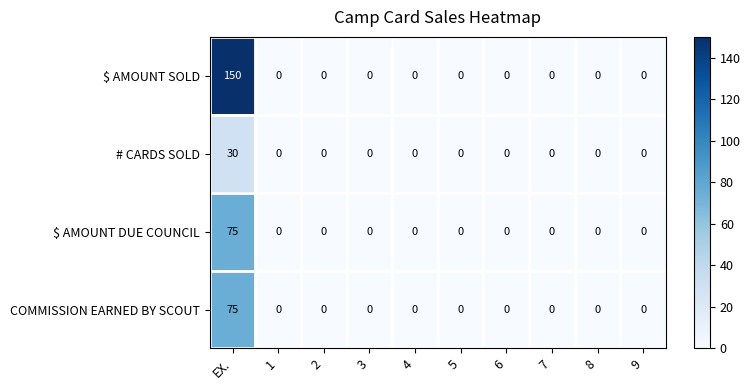

Is it true that COMMISSION EARNED BY SCOUT equals 0 at 8?

True